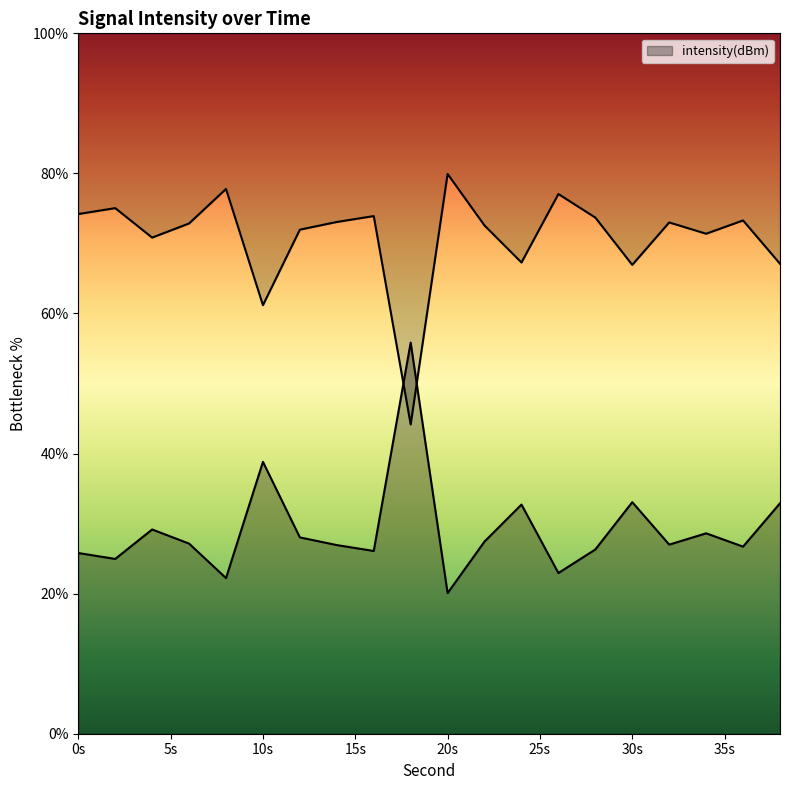

How many values are below 27?

9